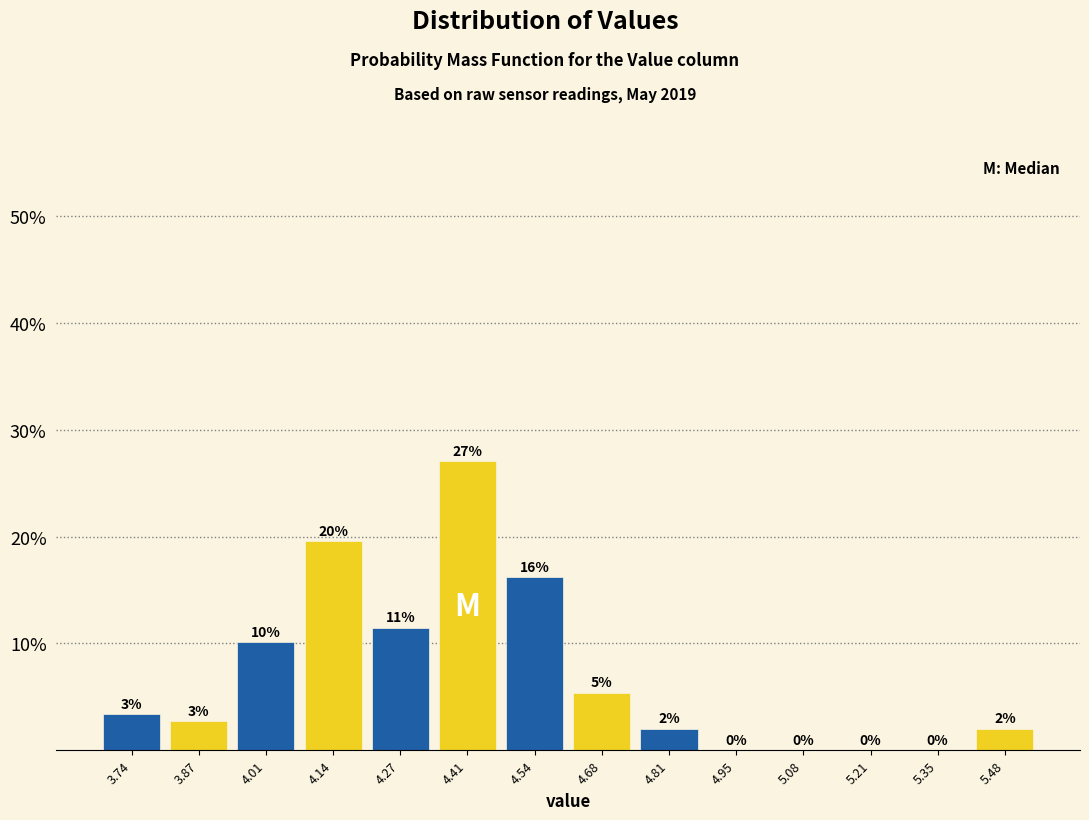

Over which range of the x-axis is the bar tallest?

4.34 to 4.48